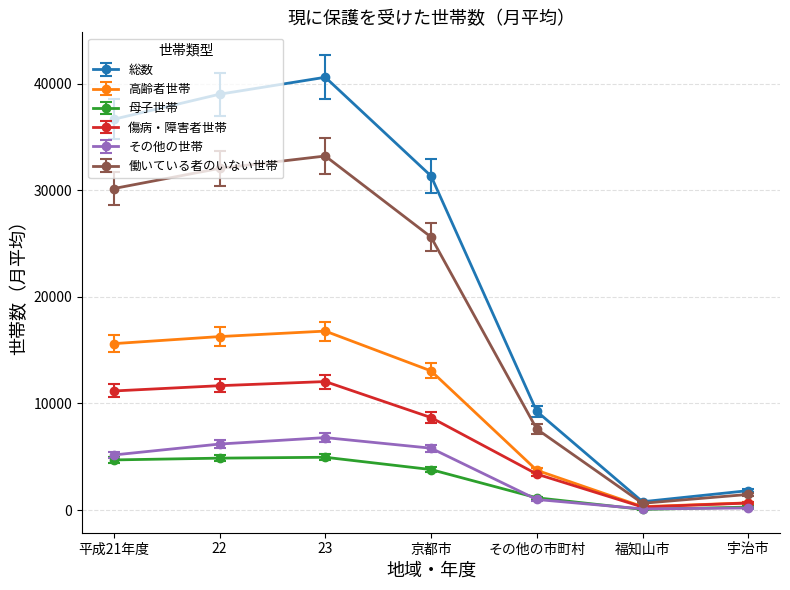

Rank the series at 23 from highest to lowest value.

総数, 働いている者のいない世帯, 高齢者世帯, 傷病・障害者世帯, その他の世帯, 母子世帯